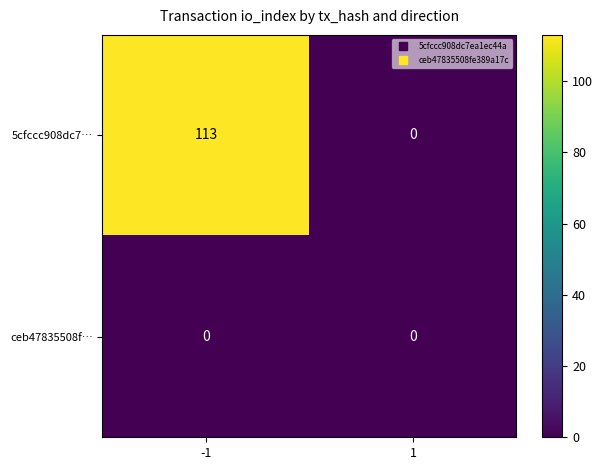

What is the spread (max minus min) of values at -1?

113